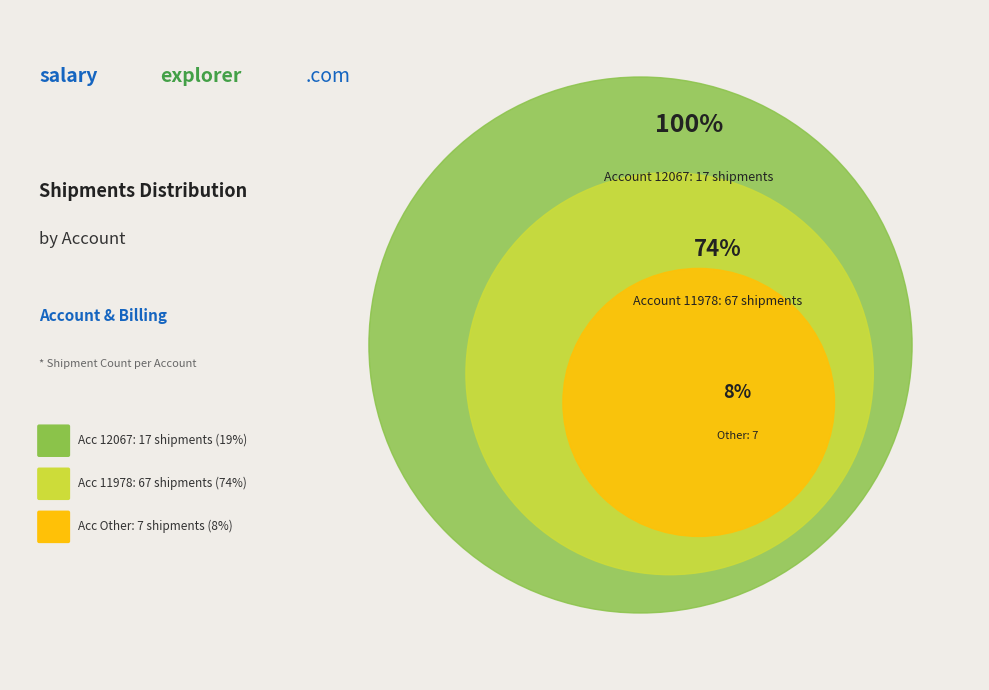

How many slices are in this pie chart?

3